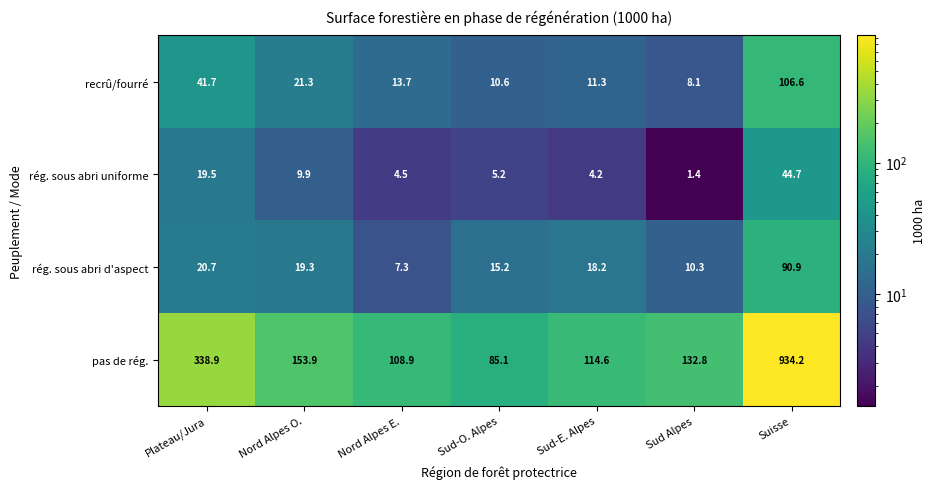

Which category has the lowest value in the pas de rég. series?

Sud-O. Alpes